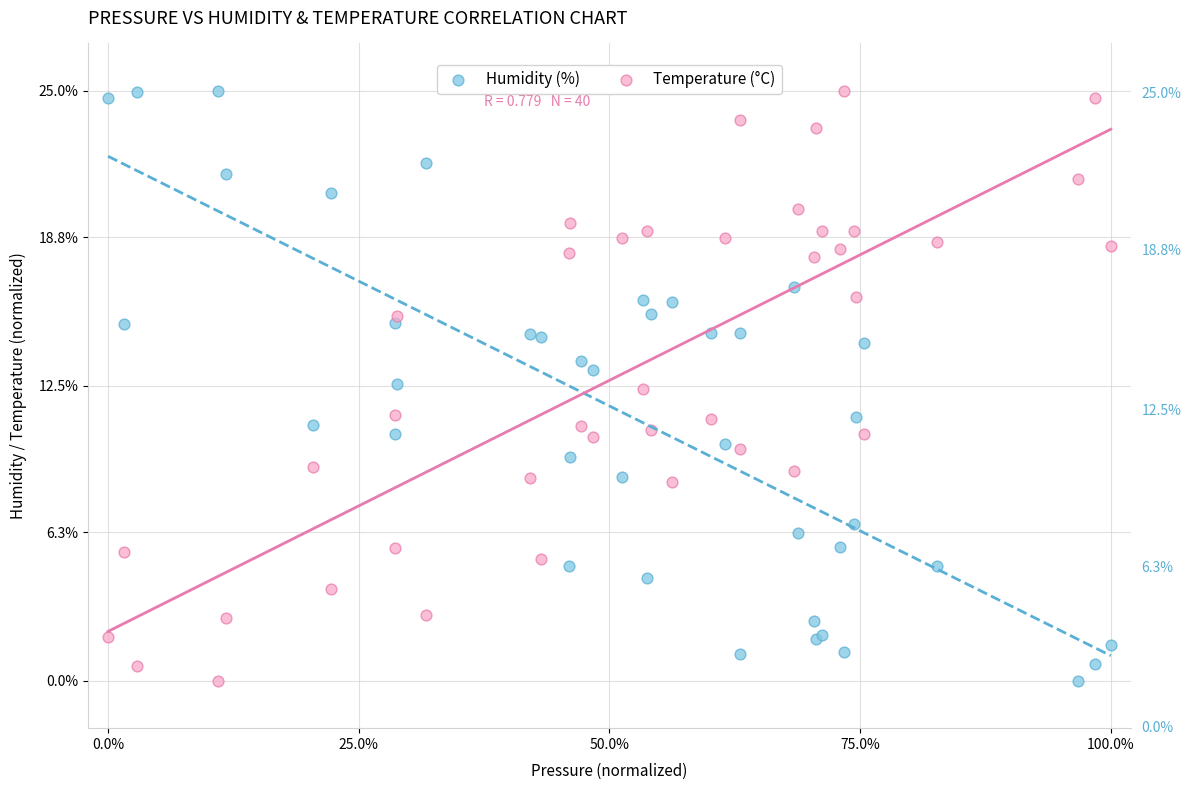

What is the X range (max minus min) for the scatter plot?

100.0